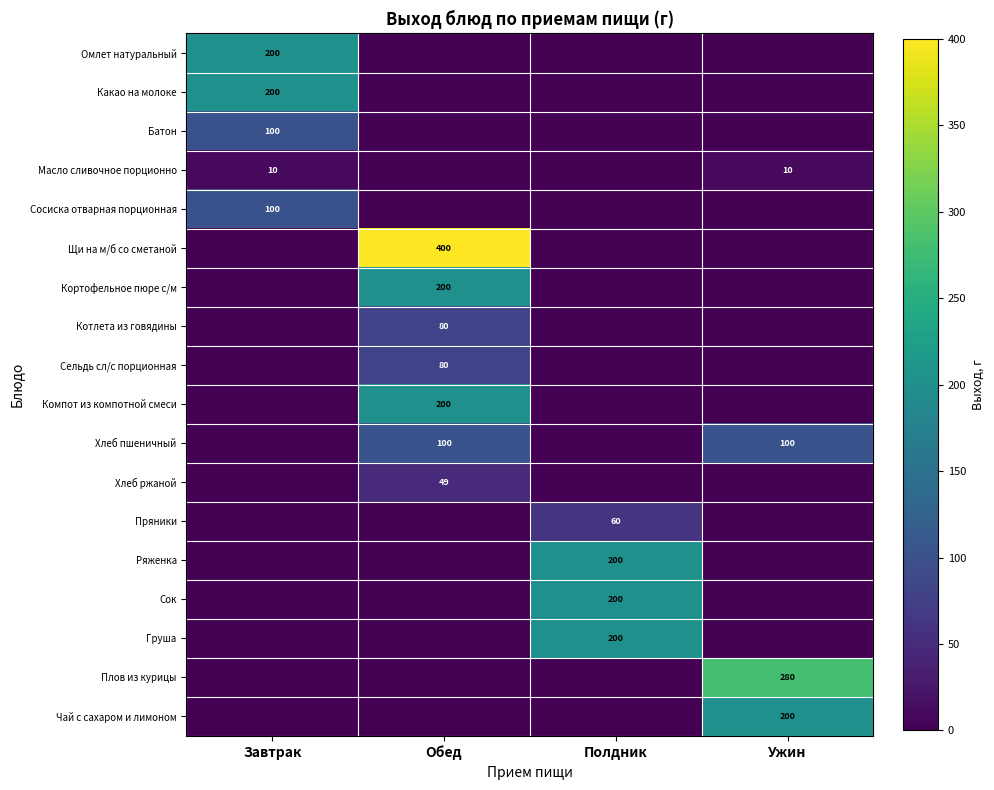

The Сельдь сл/с порционная series shows 125 at Обед. True or false?

False